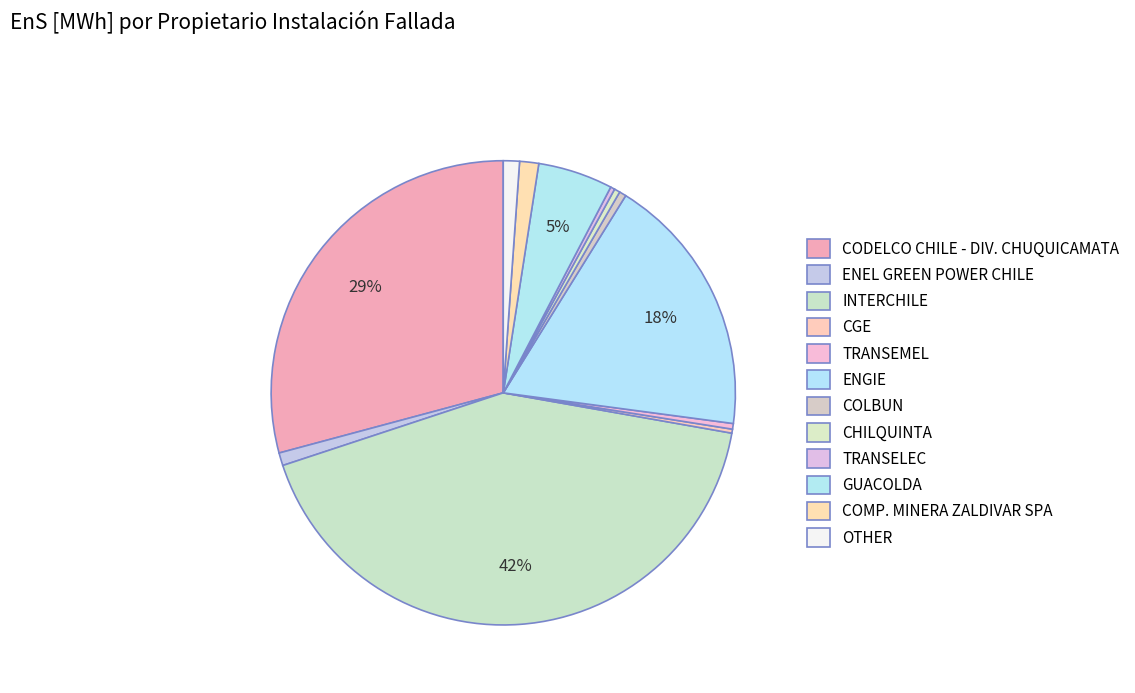

Which category has the smallest portion of the pie?

CGE